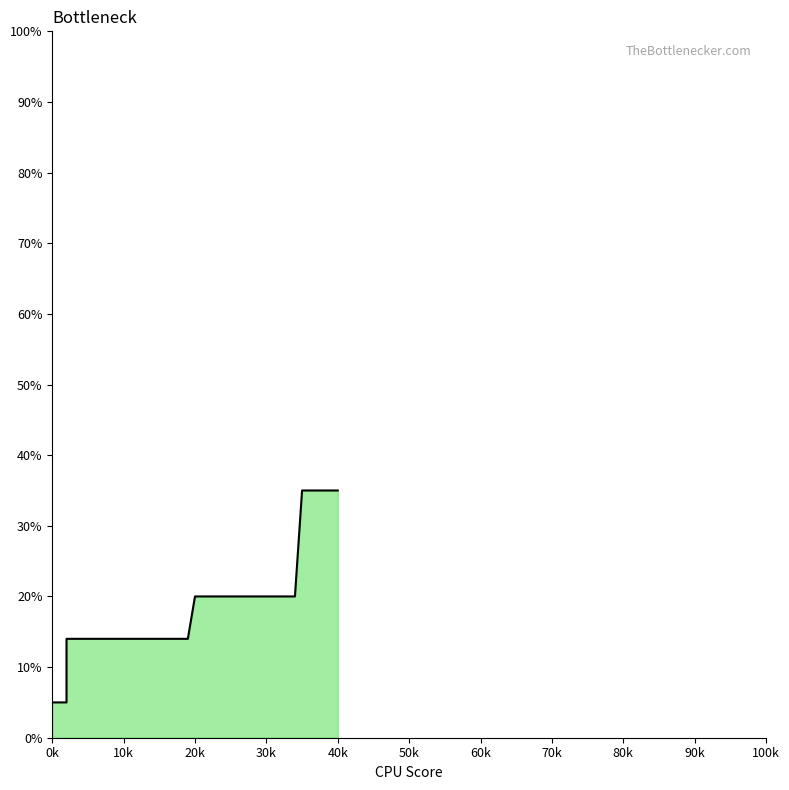

What is the sum of all values?

637.0